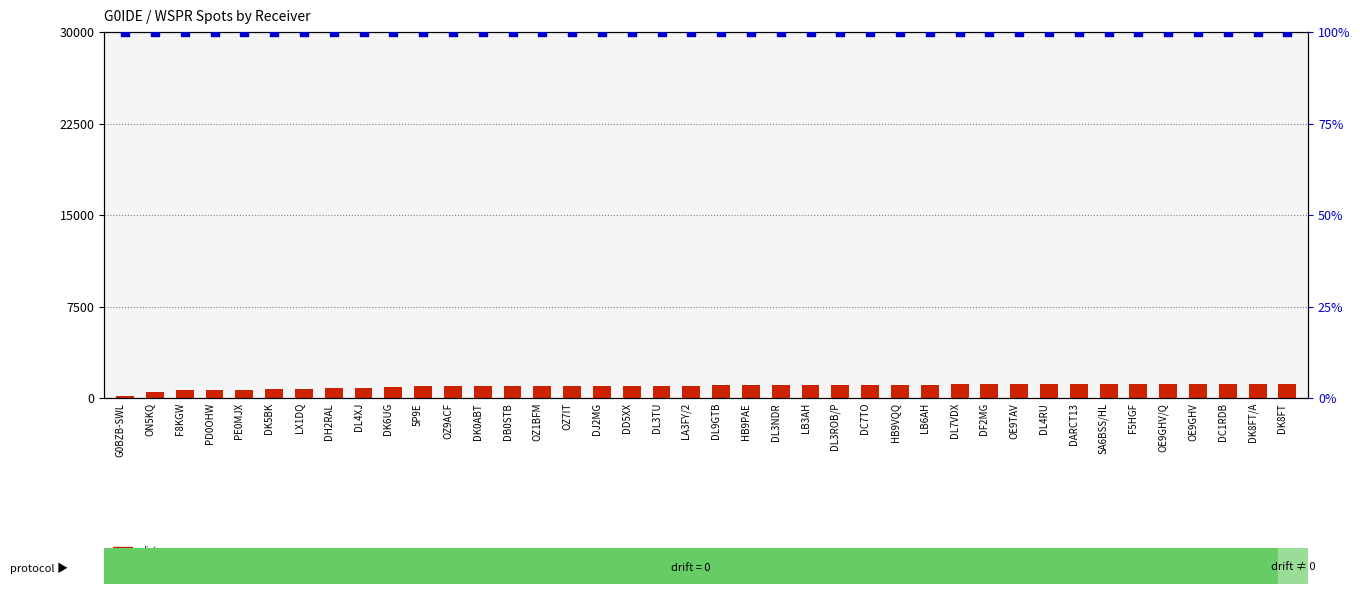

Which series reaches the minimum Y coordinate?

percentile rank within the sample